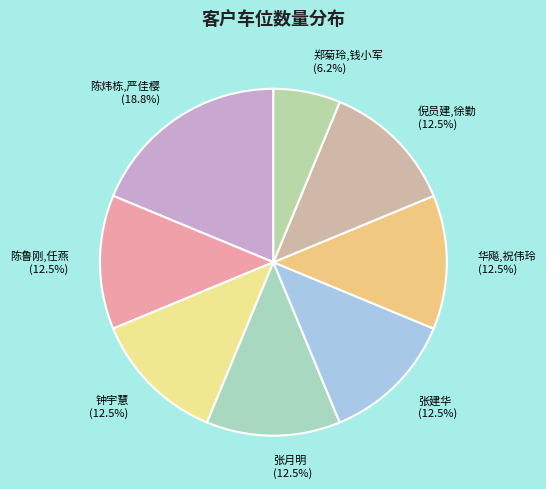

Approximately how many times larger is the value at 陈鲁刚,任燕 compared to 陈炜栋,严佳樱?

0.7